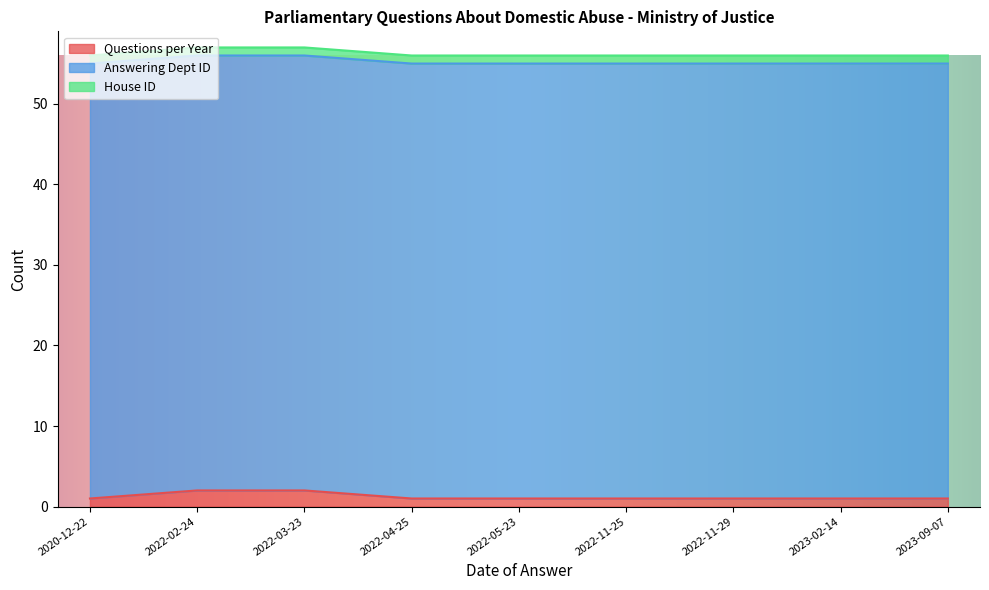

What is the difference between the maximum and second lowest values in the Questions per Year series?

1